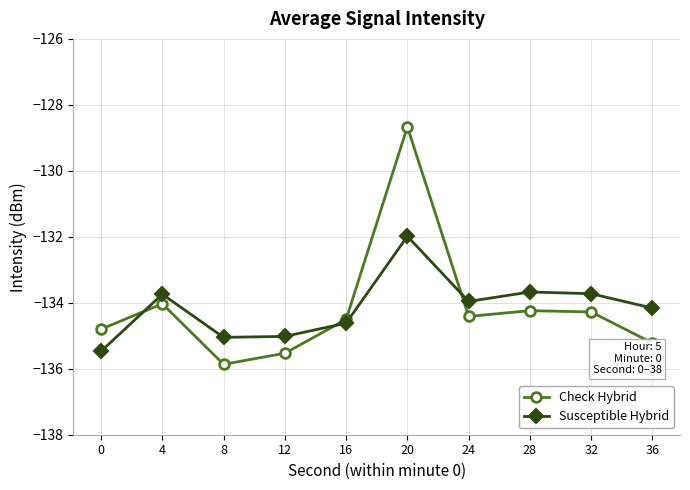

What is the total value across all series at 24?

-268.4